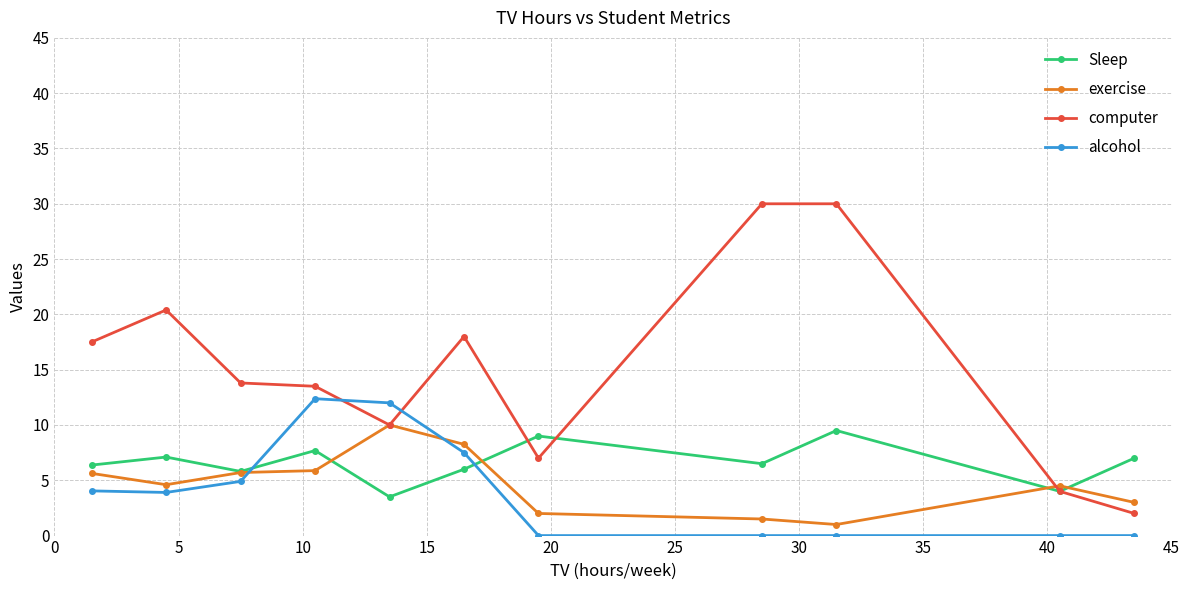

What is the maximum value for computer?

30.0